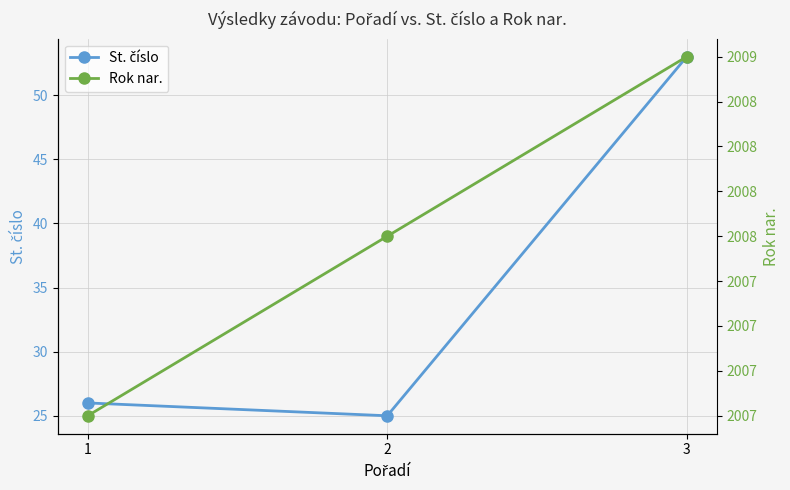

What is the difference between the maximum and minimum values in the Rok nar. series?

2